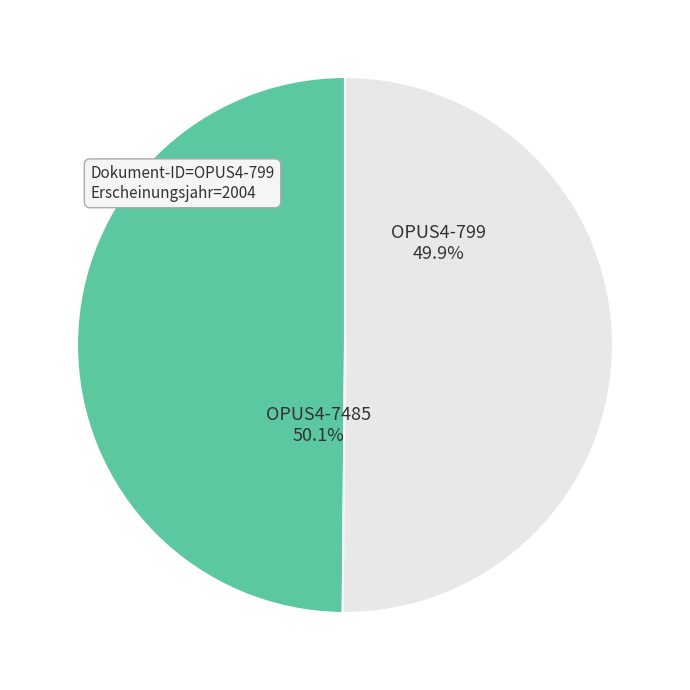

Count the number of slices in the pie.

2